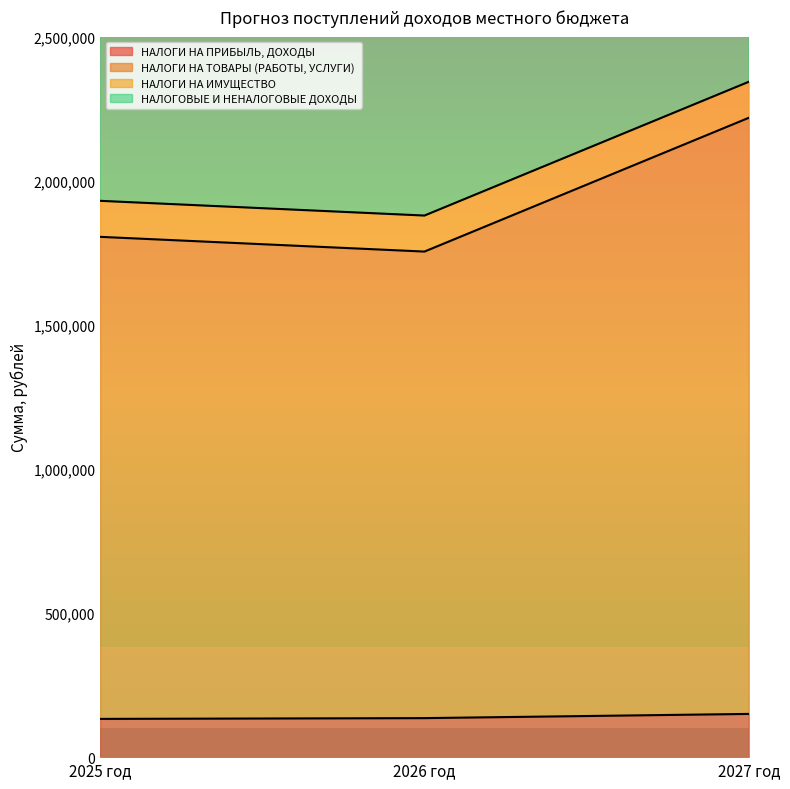

The value of НАЛОГИ НА ПРИБЫЛЬ, ДОХОДЫ at 2027 год is 229053. True or false?

False